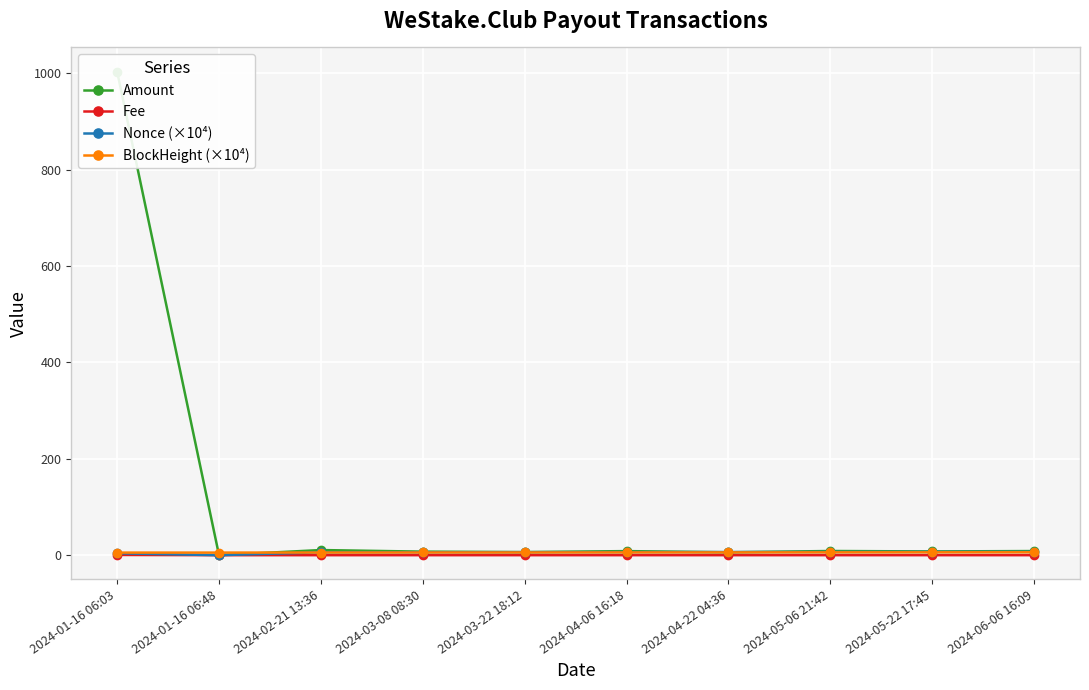

True or false: Amount has a value of 1003.7 at 2024-01-16 06:03.

True